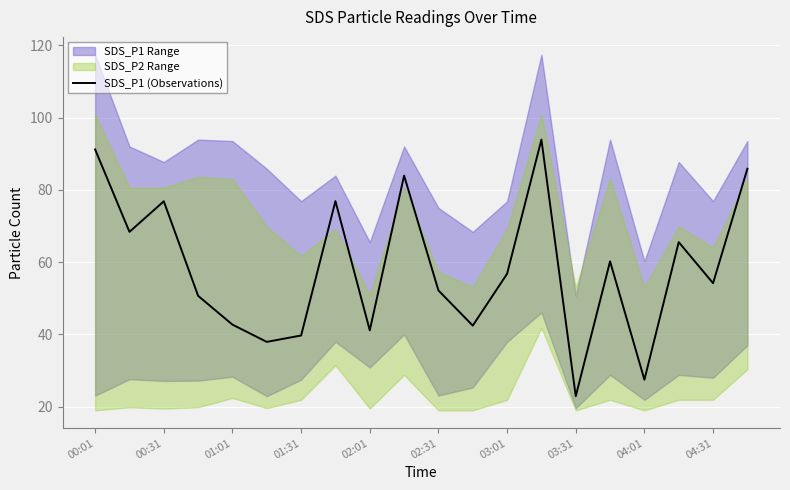

At which category does the chart reach its peak across all series?

13